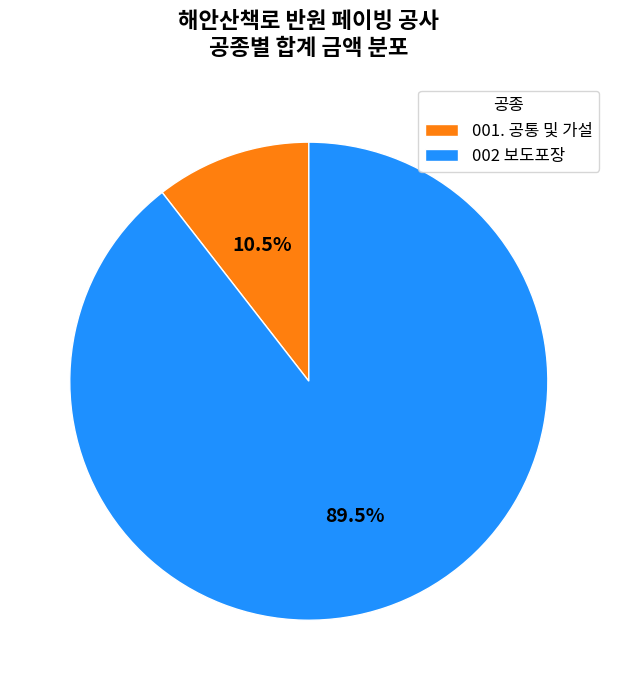

Approximately how many times larger is the value at 002 보도포장 compared to 001. 공통 및 가설?

8.5